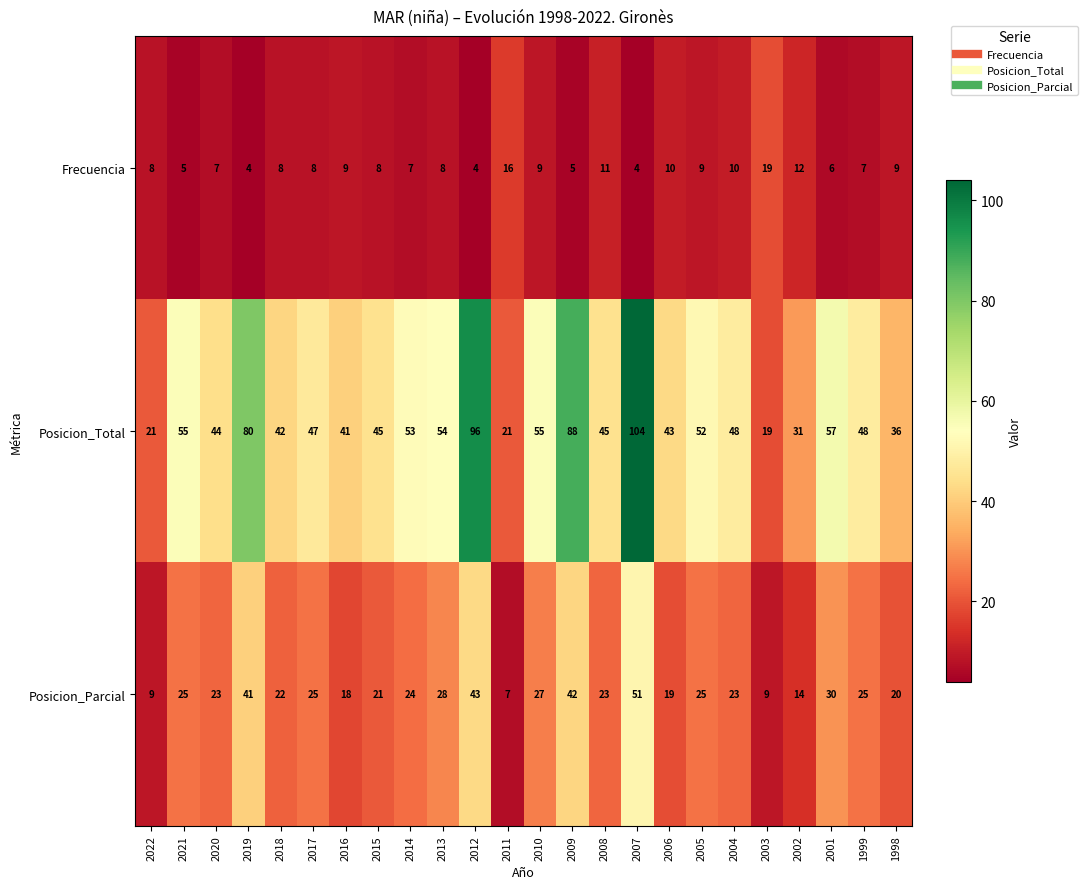

What is the total value across all series at 1998?

65